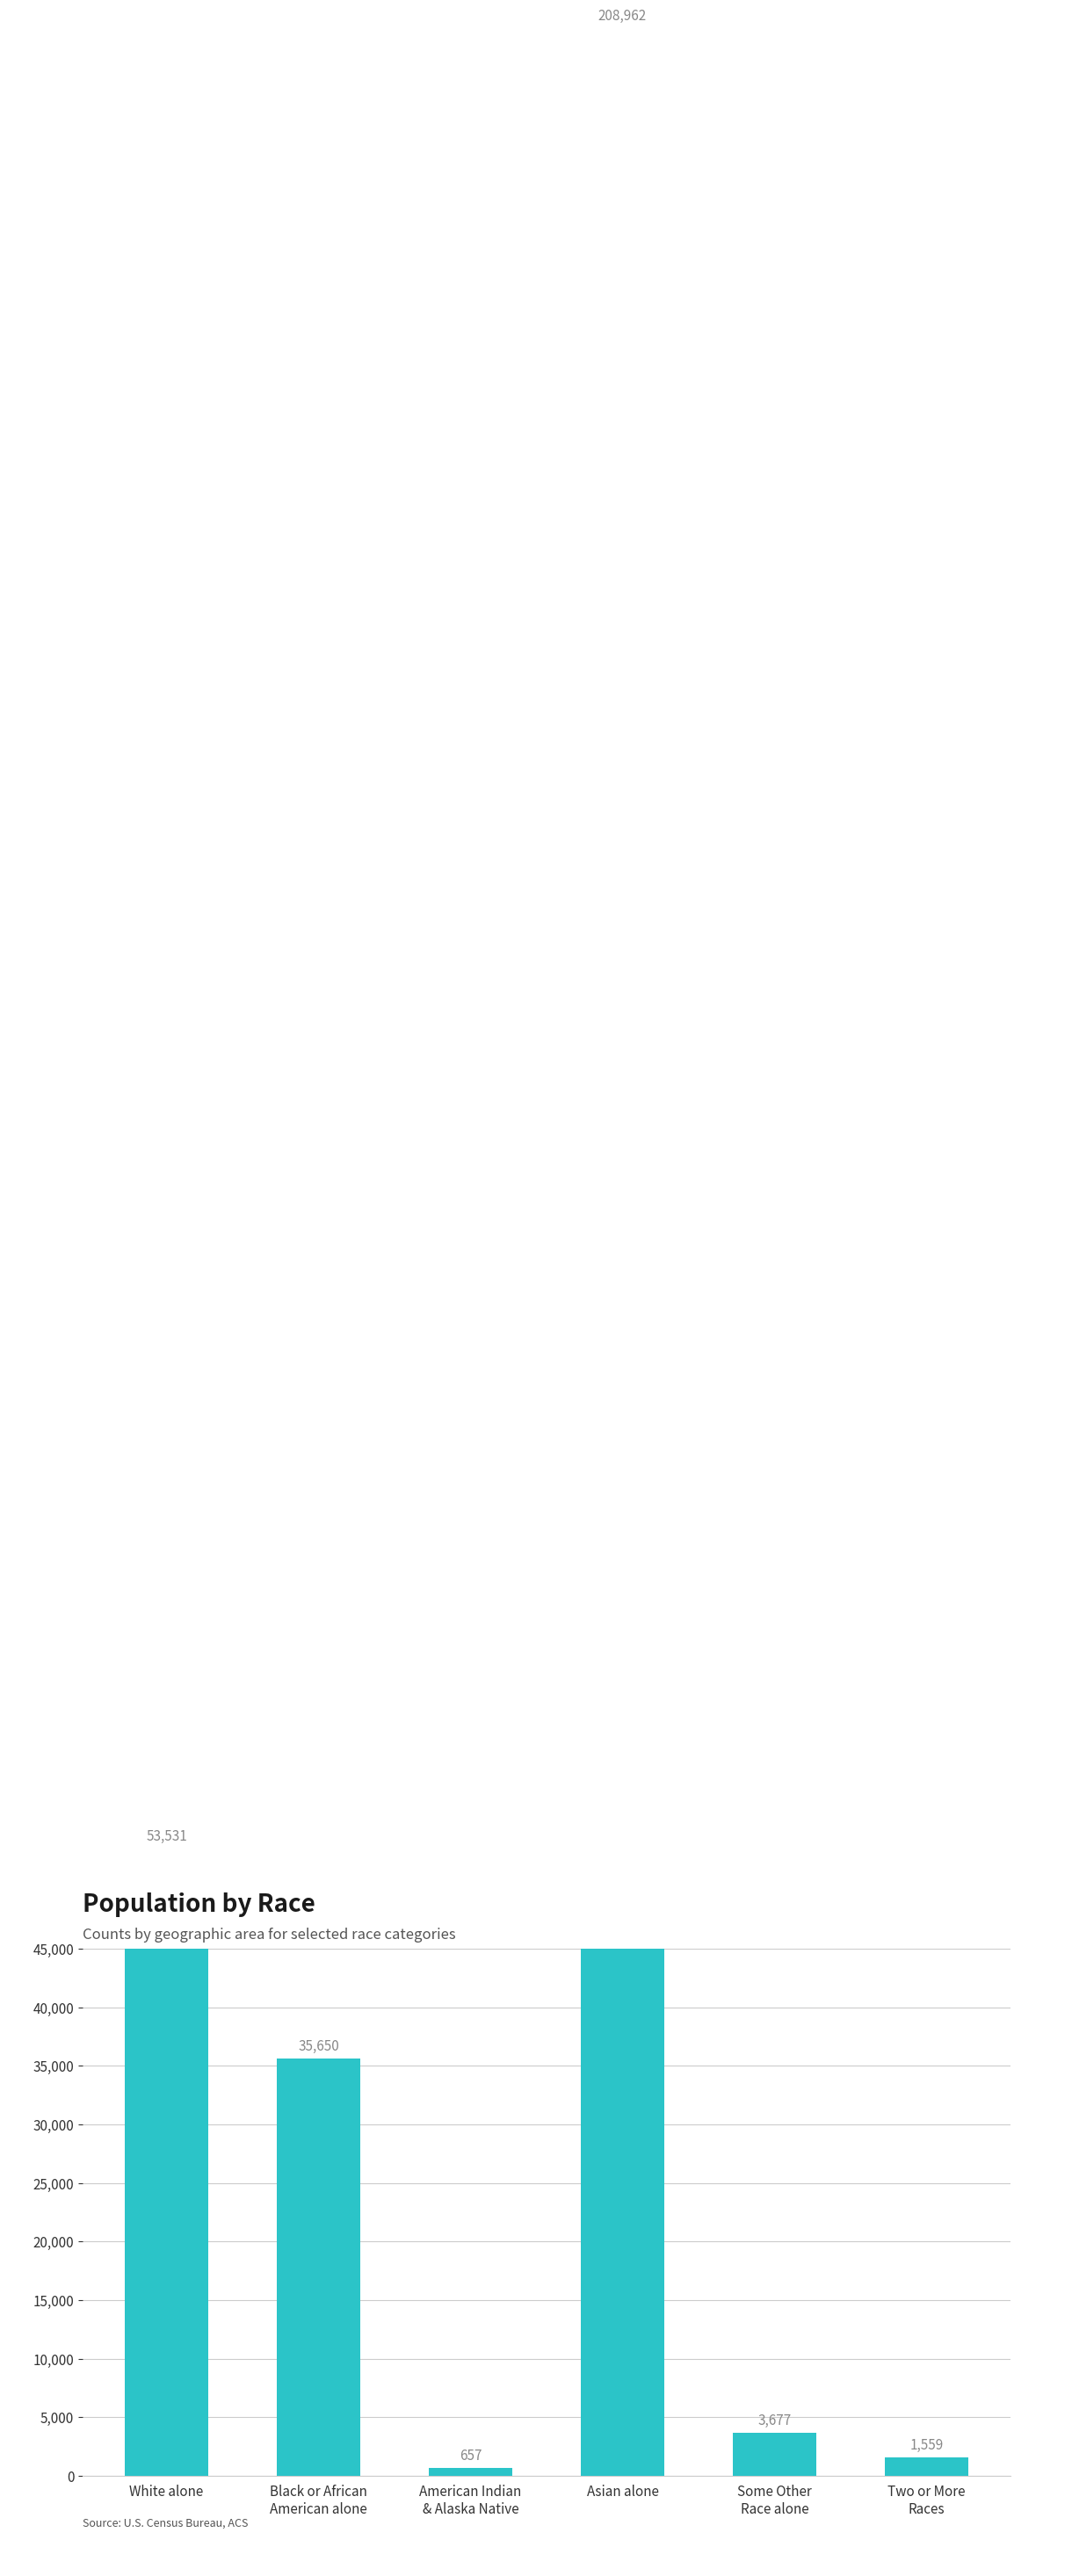

What is the minimum value shown in the chart?

657